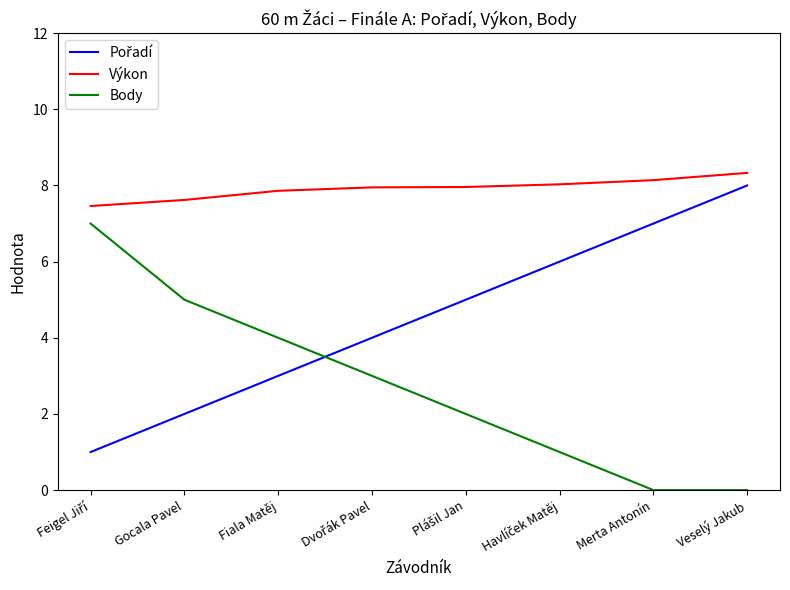

How many lines are shown in the chart?

3